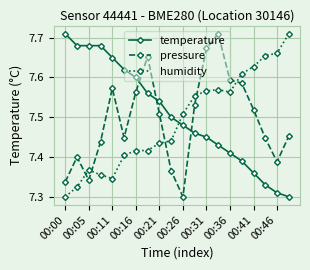

At how many categories does at least one series exceed 7?

20